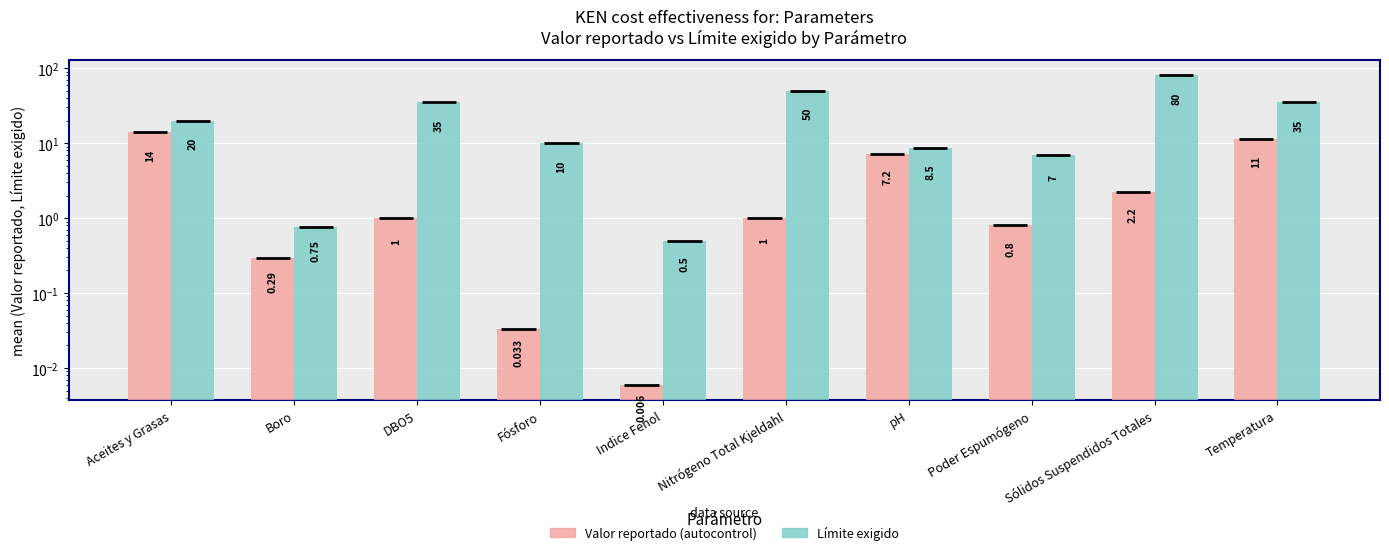

Reading right to left, list all the values displayed in this chart.

Valor reportado: 11.4	2.2	0.8	7.2	1.0	0.0	0.0	1.0	0.3	14.0
Límite exigido: 35.0	80.0	7.0	8.5	50.0	0.5	10.0	35.0	0.8	20.0